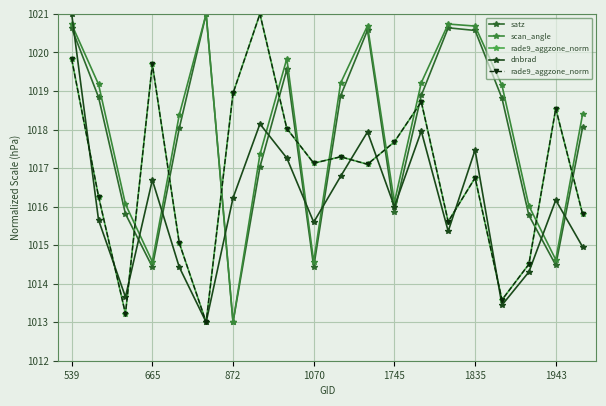

Where is the first local minimum for scan_angle?

665